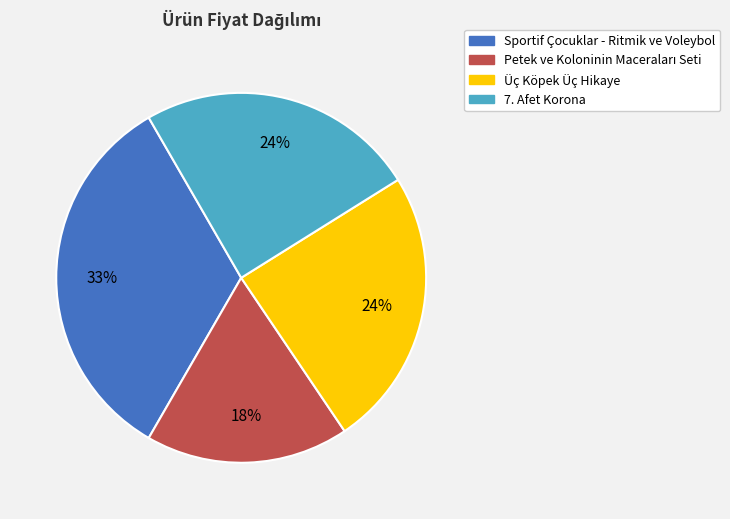

To the nearest percent, what percentage of the pie is 7. Afet Korona?

24%